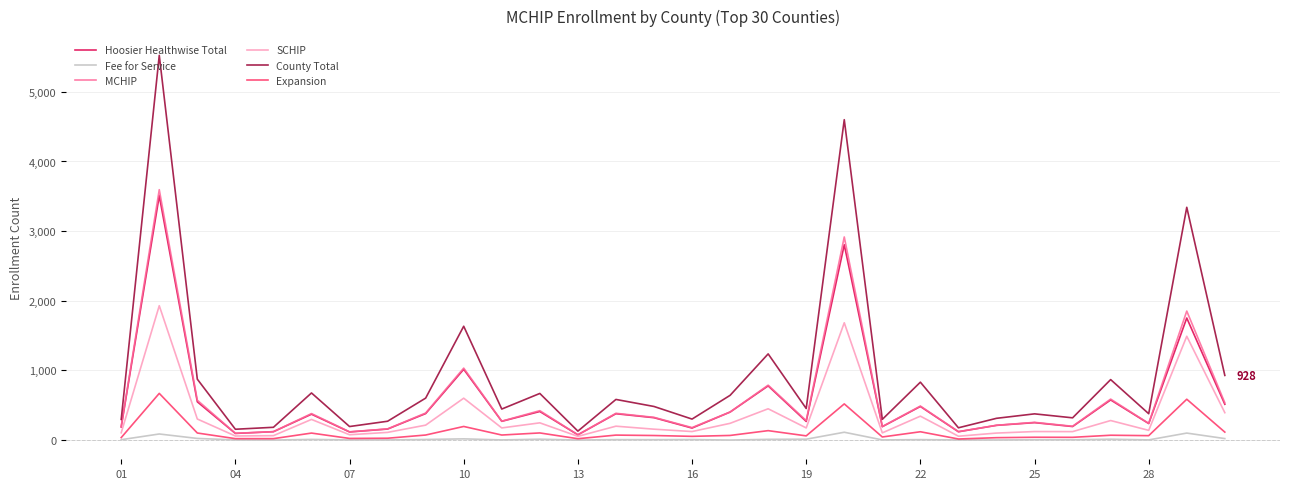

What is the highest value of the Expansion series?

670